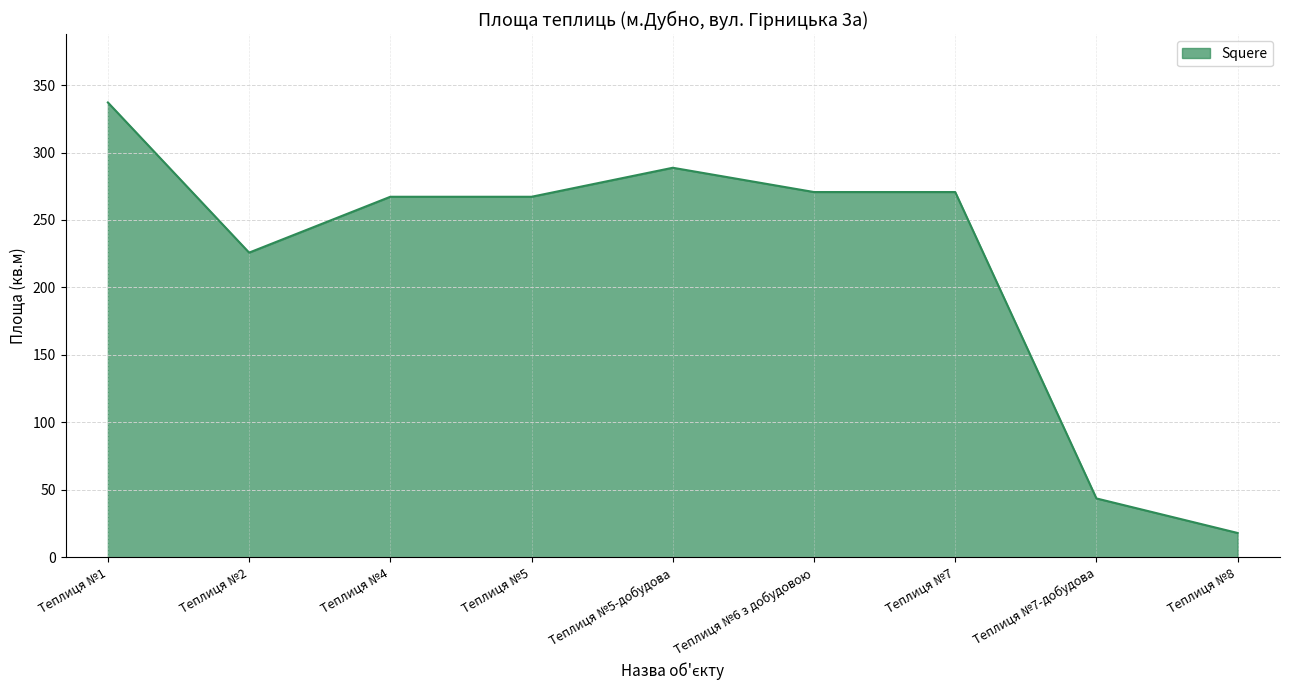

What is the average value?

221.0